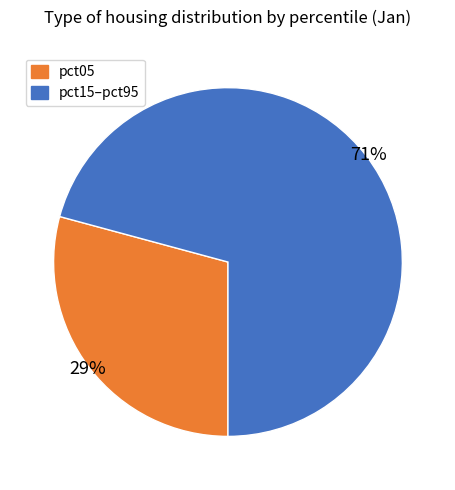

To the nearest percent, what percentage of the pie is pct15–pct95?

71%